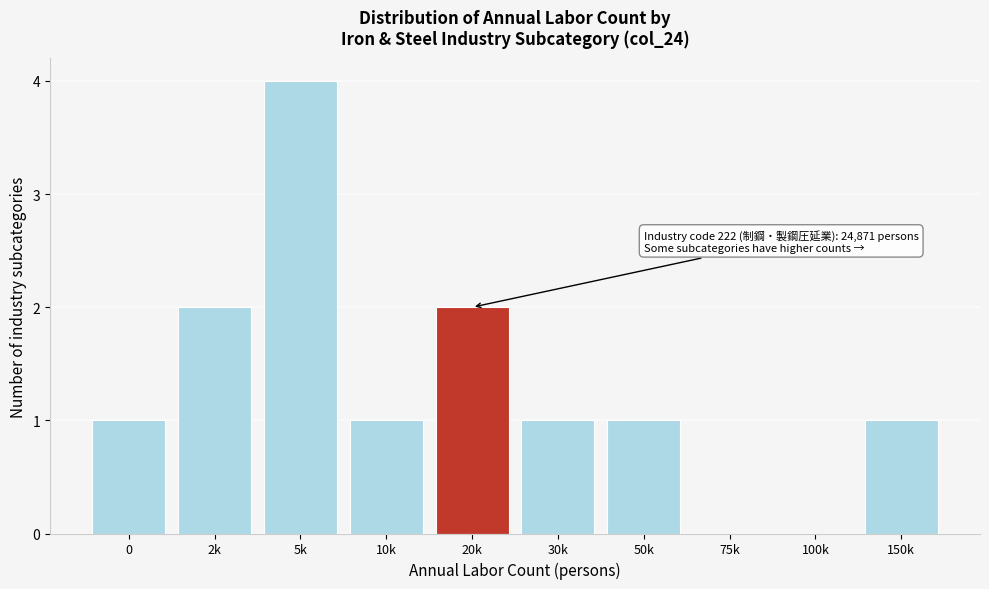

Reading right to left, extract all data points from this chart.

150k=1	100k=0	75k=0	50k=1	30k=1	20k=2	10k=1	5k=4	2k=2	0=1